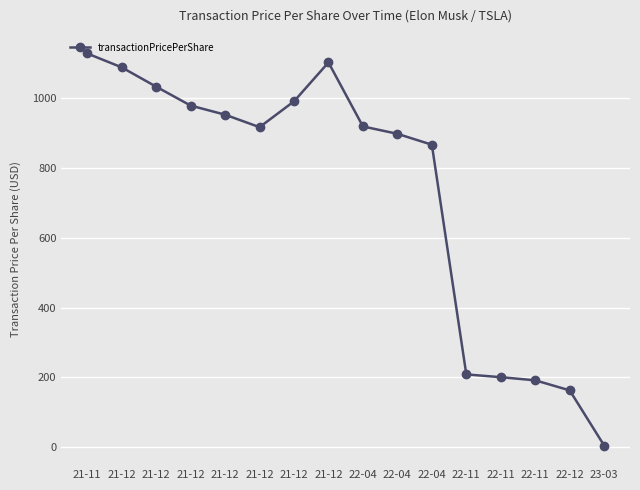

How many lines are shown in the chart?

1